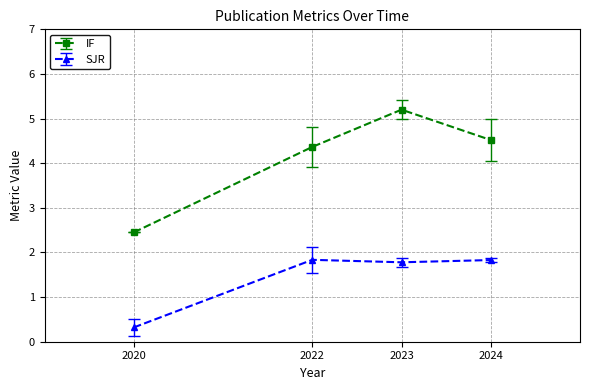

List the labels in order of IF value, smallest first.

2020, 2022, 2024, 2023